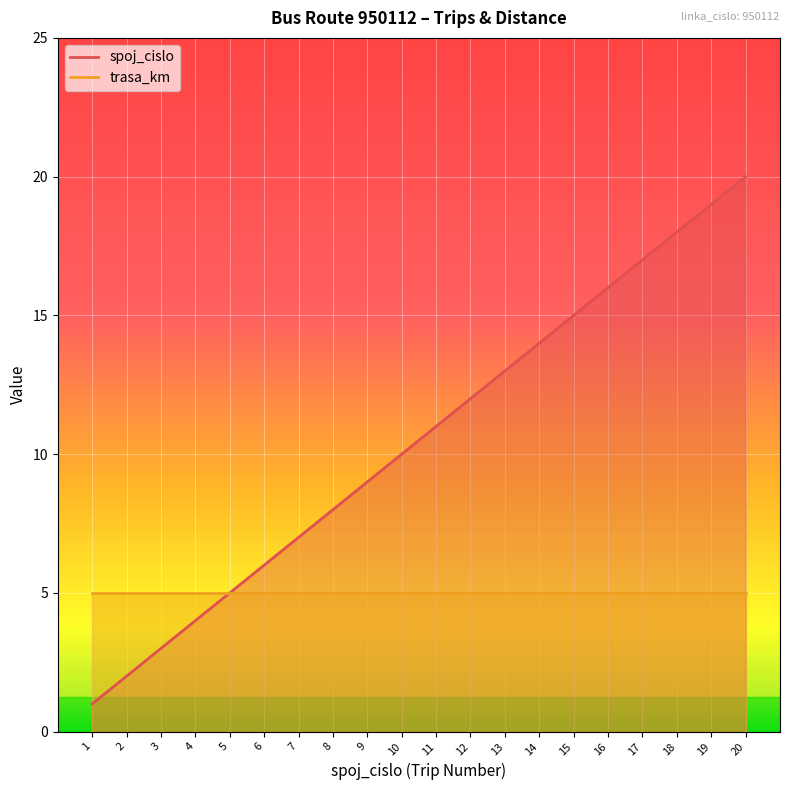

At which category does the chart reach its peak across all series?

20